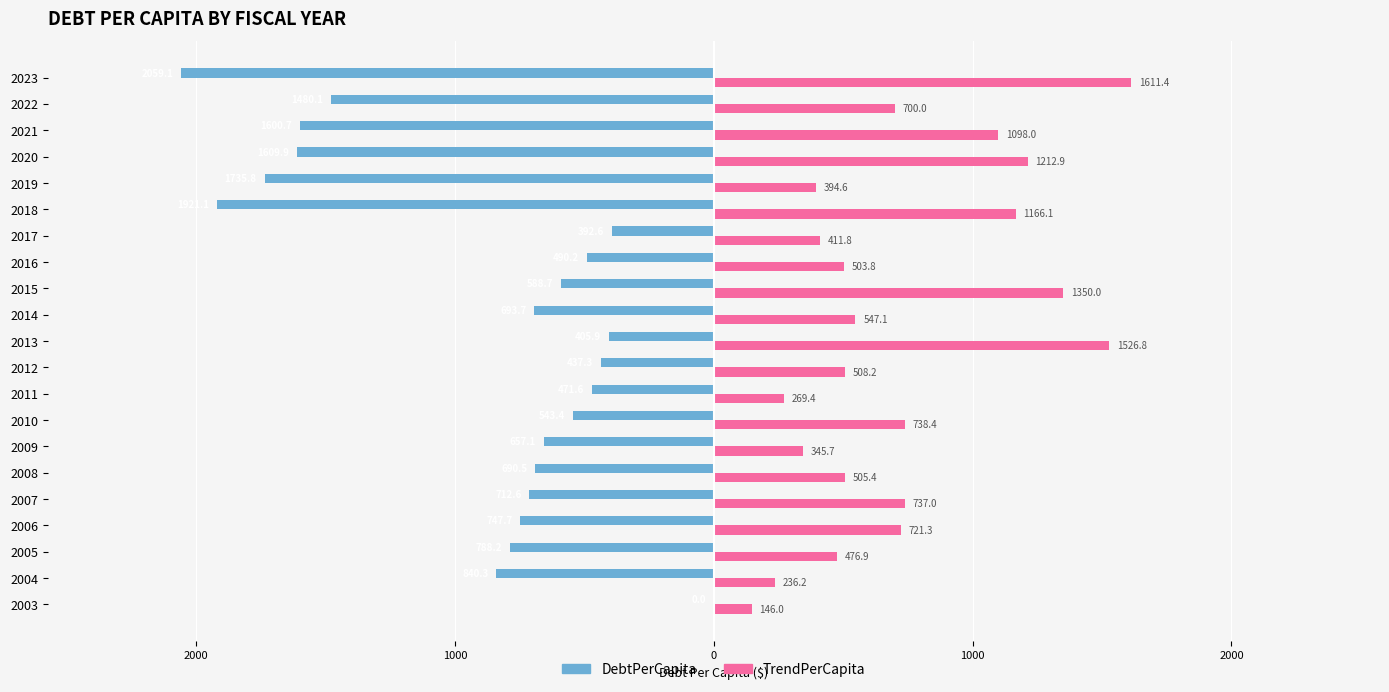

What are all the series names shown in the legend?

DebtPerCapita, TrendPerCapita